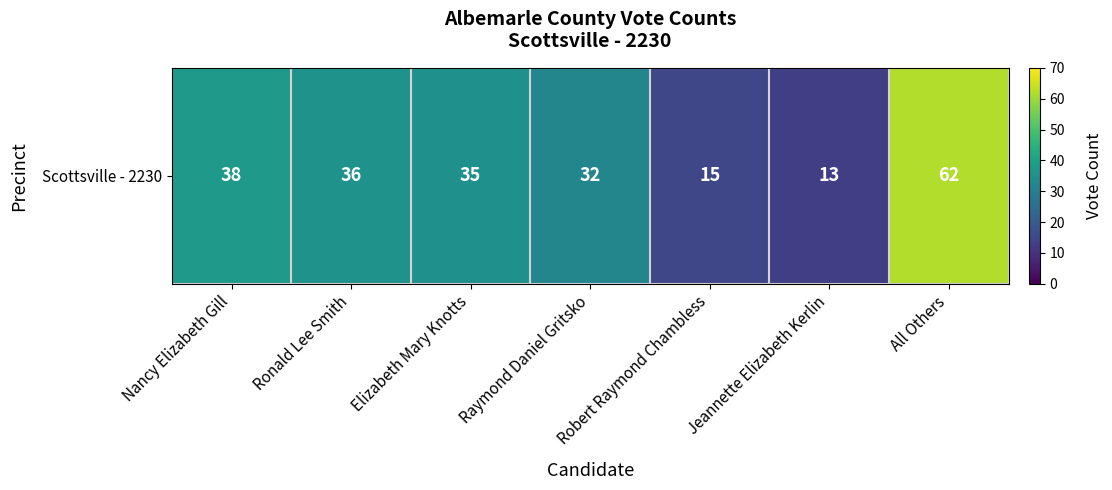

Reading left to right, extract all data points from this chart.

38	36	35	32	15	13	62